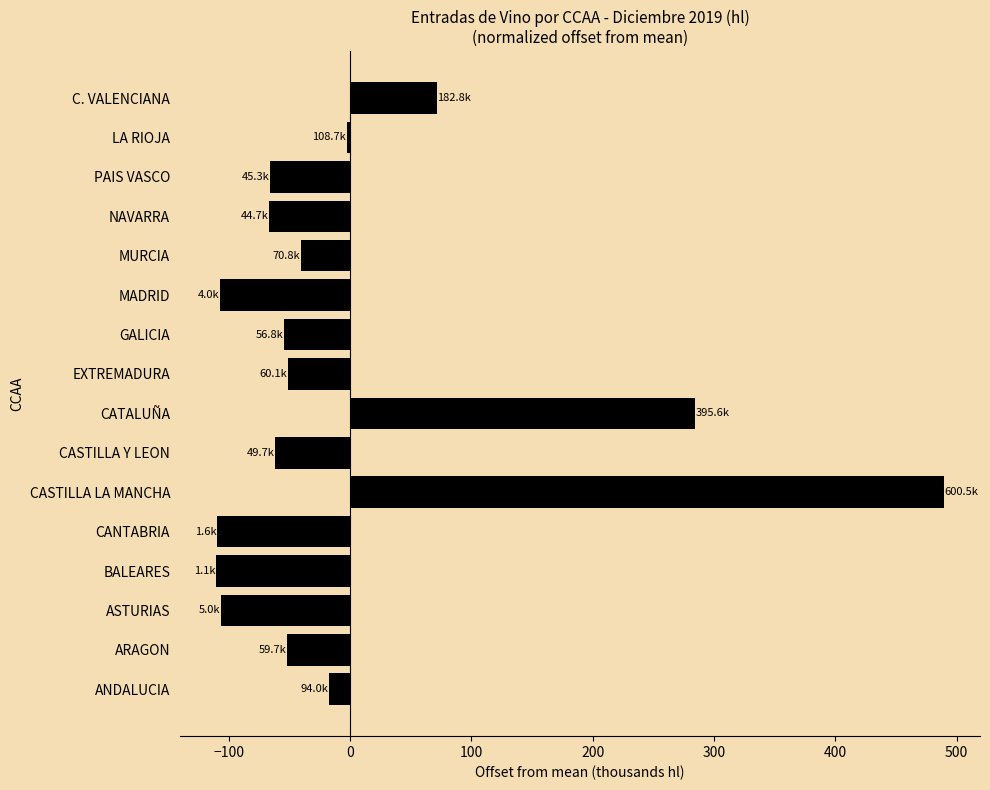

What is the change in value from CASTILLA LA MANCHA to PAIS VASCO?

-555.3